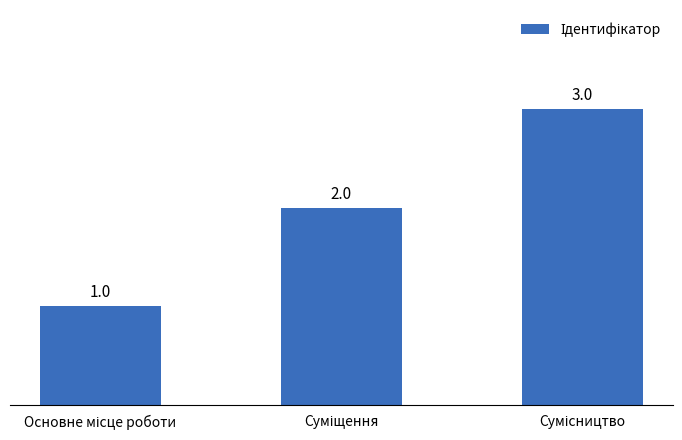

What is the greatest value displayed?

3